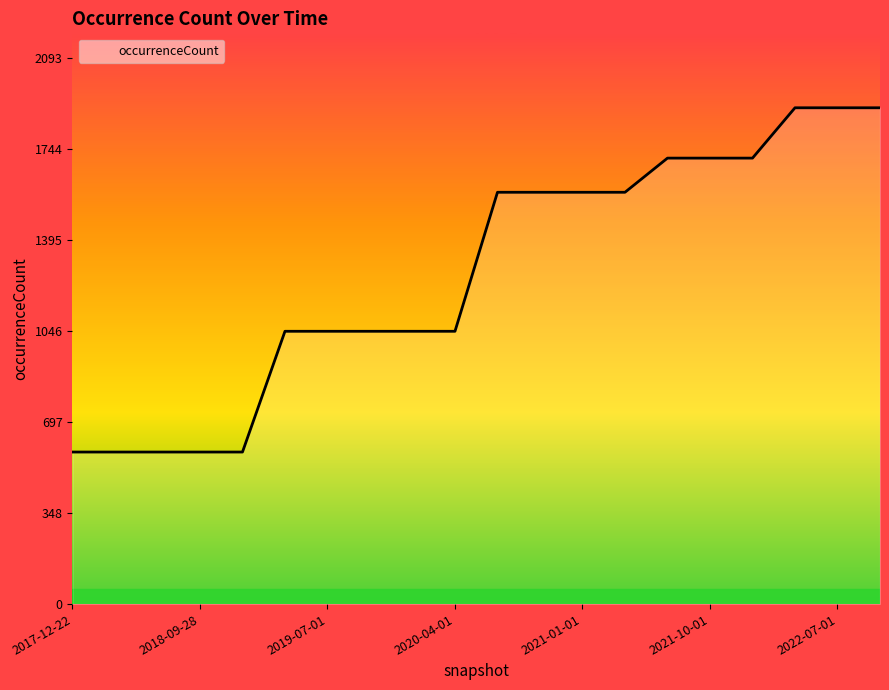

What is the average value?

1265